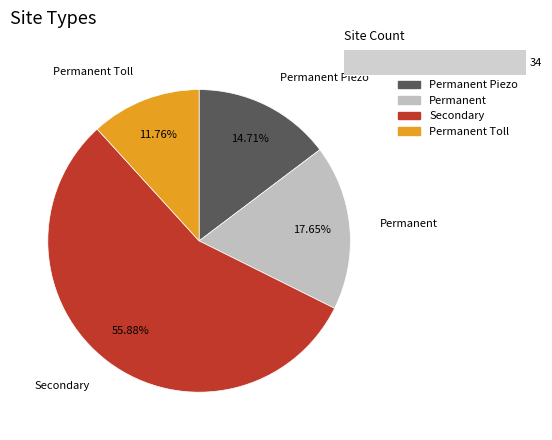

To the nearest percent, what is the combined percentage of Secondary and Permanent Toll?

68%